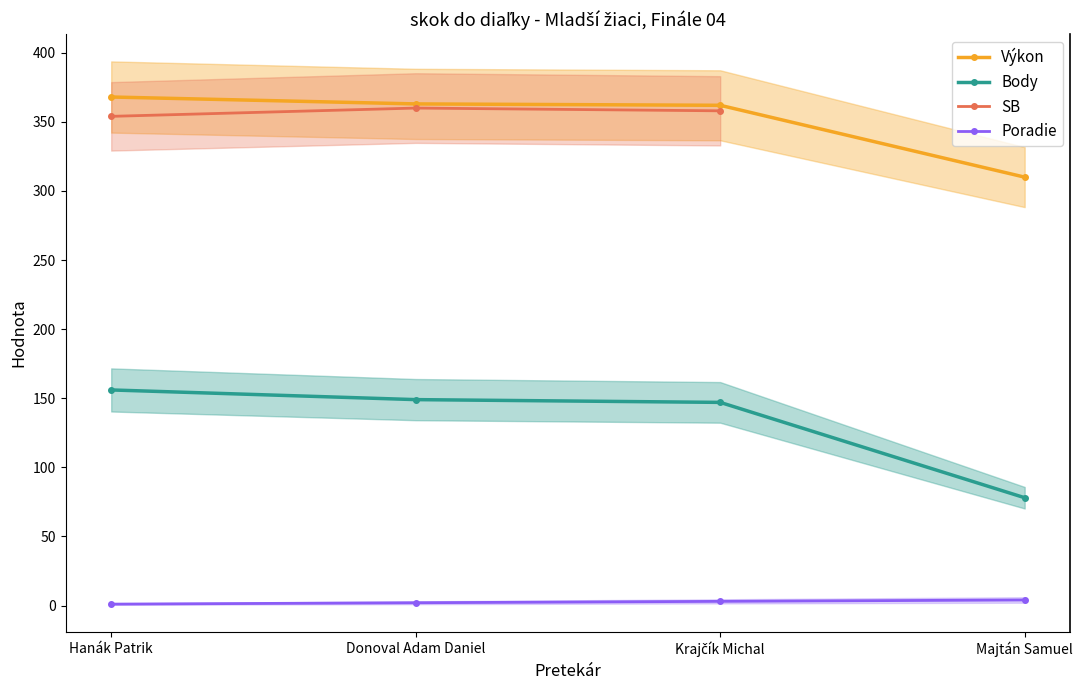

What is the total value across all series at Hanák Patrik?

879.0